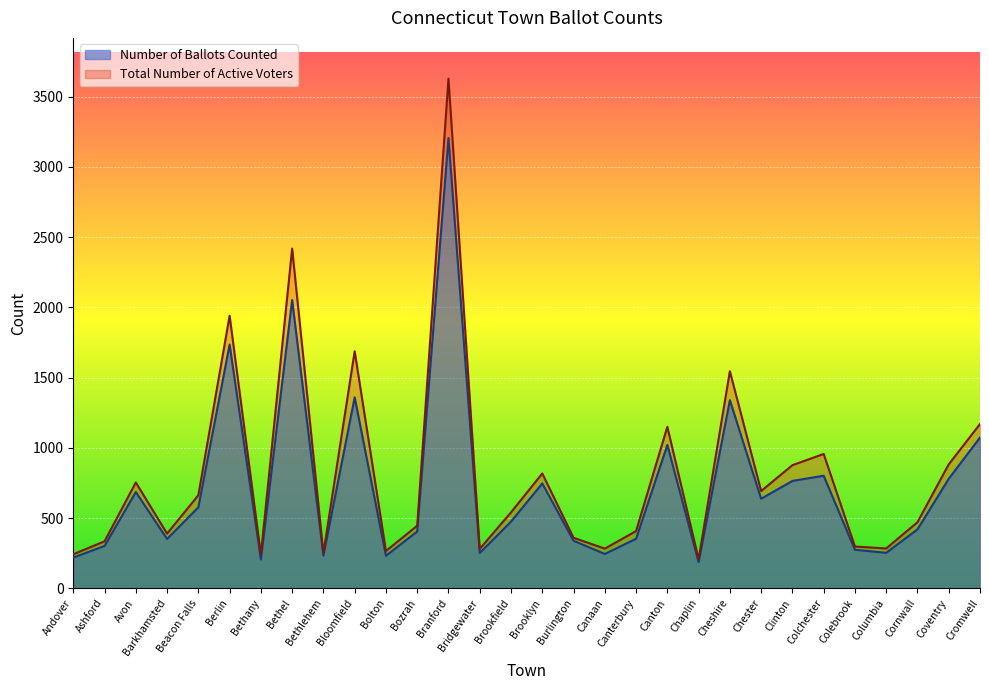

Is it true that Total Number of Active Voters equals 334 at Ashford?

True